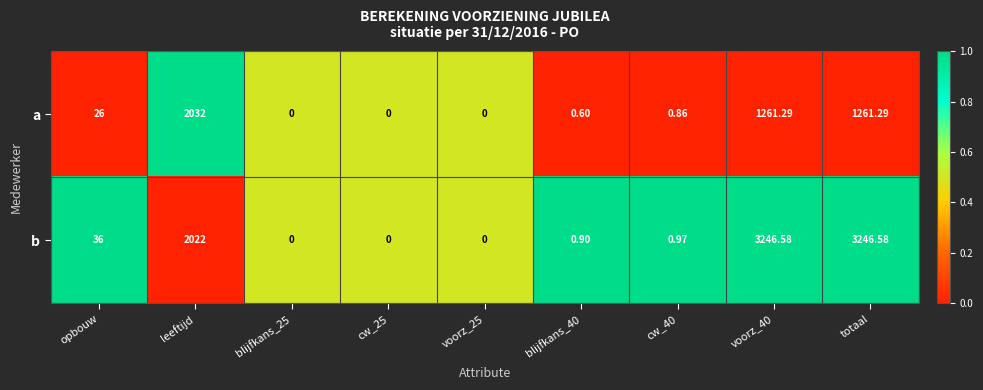

Which series has the widest spread of values?

b